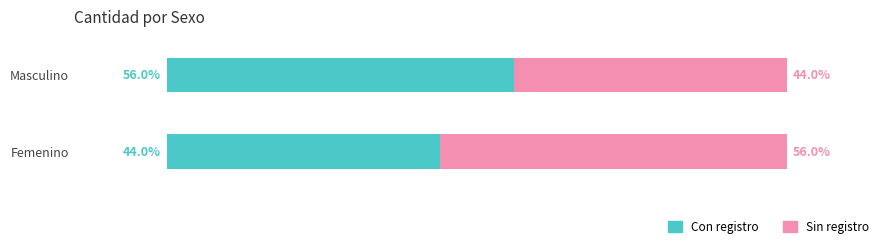

Rank the categories by Con registro value from lowest to highest.

Femenino, Masculino